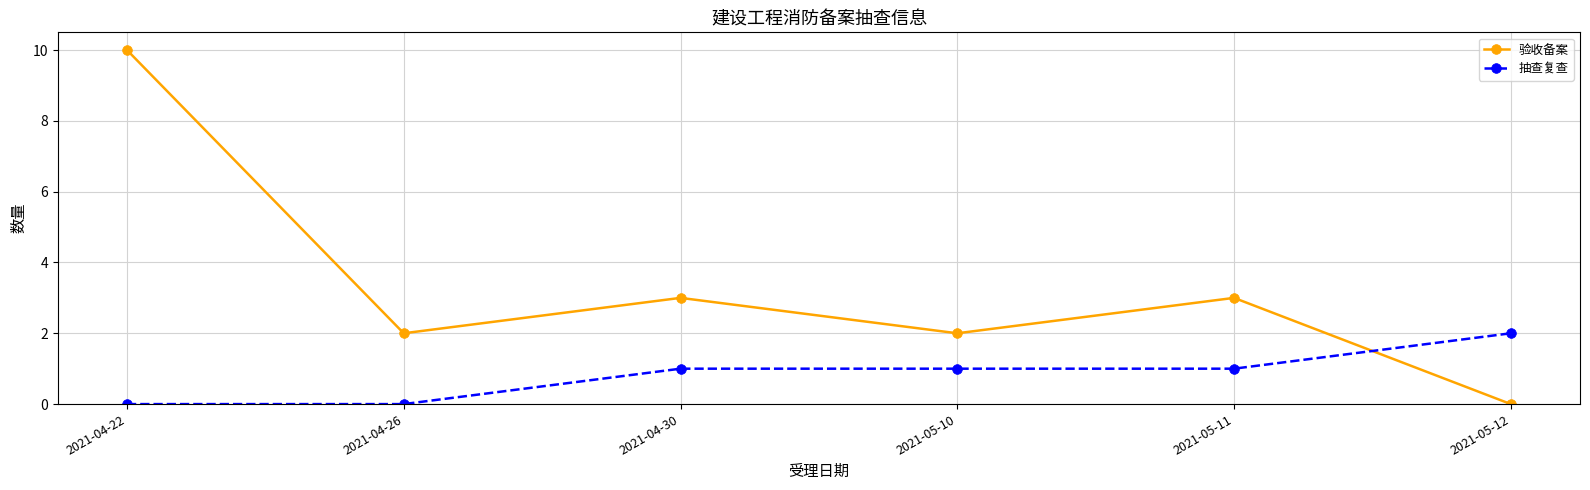

What is the difference between the highest and lowest values at 2021-05-12?

2